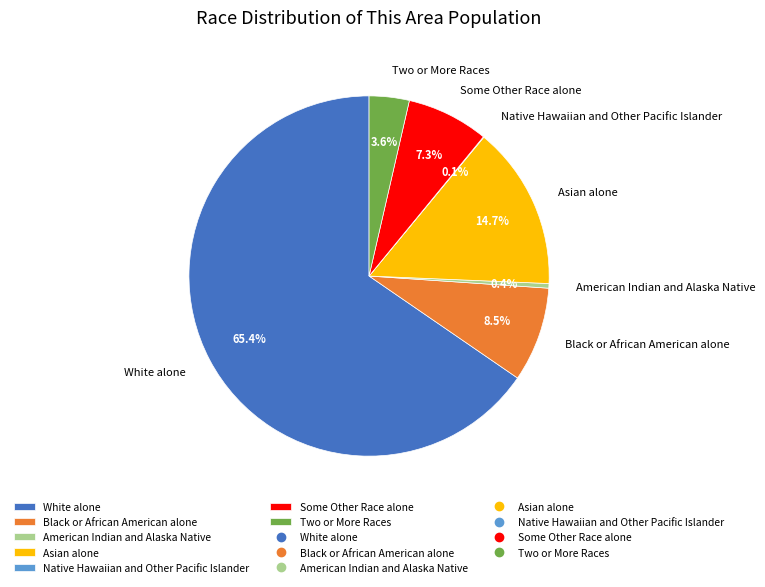

What percentage is the Some Other Race alone slice, to the nearest percent?

7%